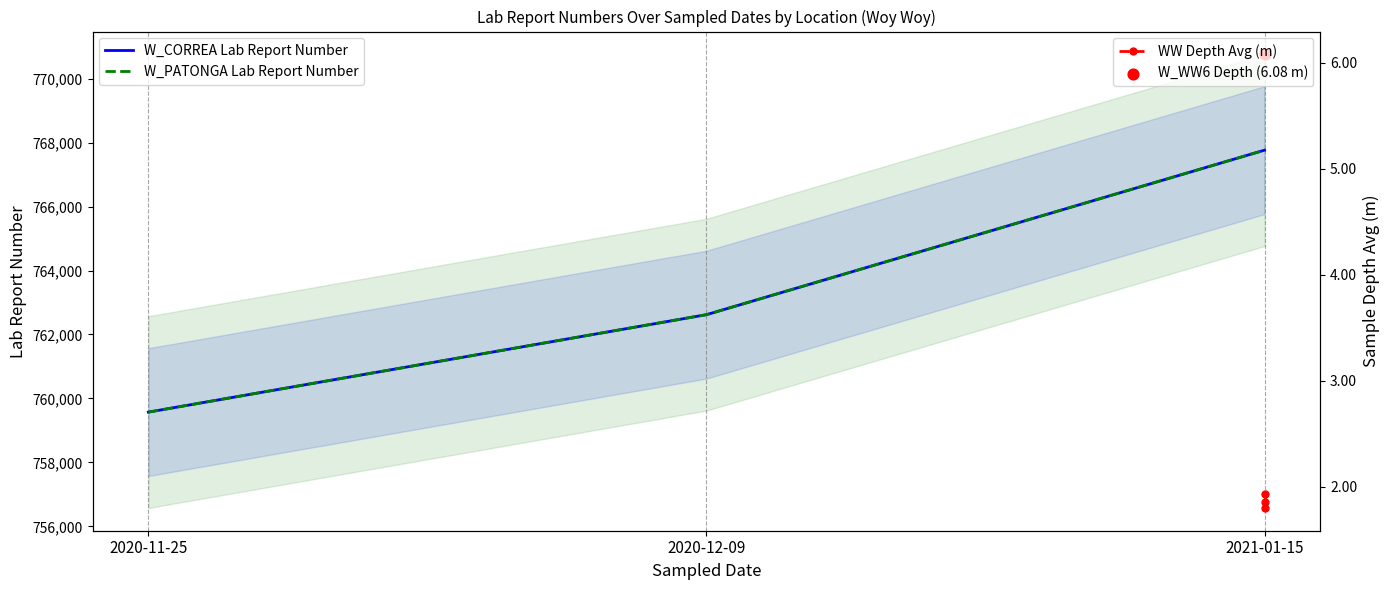

Which series contains the highest Y value?

W_CORREA Lab Report Number